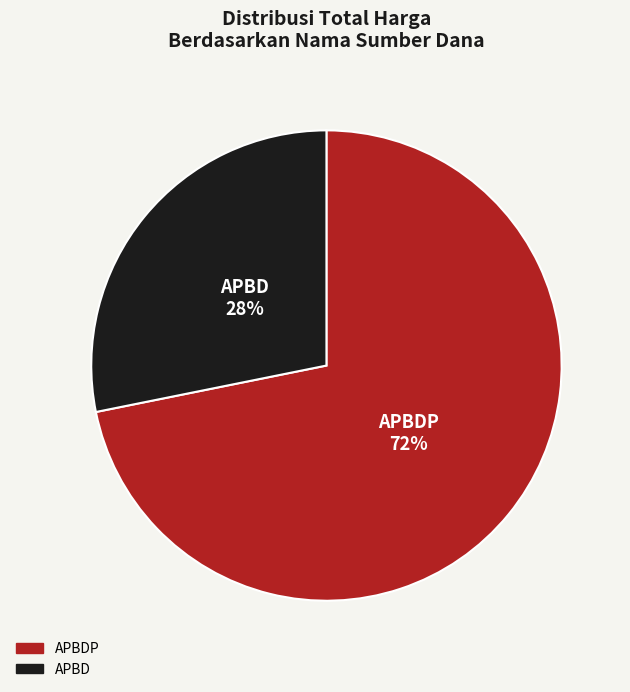

Does any single category account for the majority?

Yes